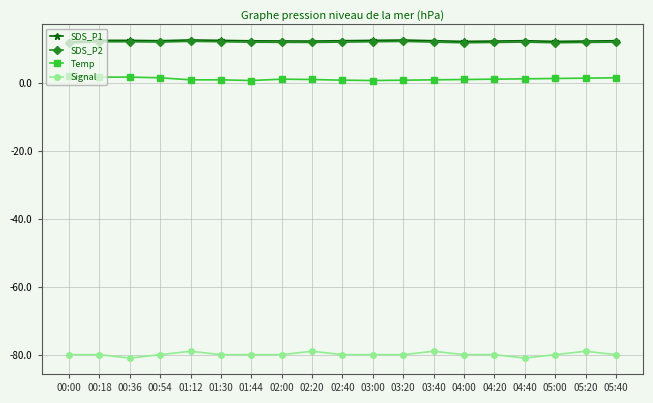

True or false: Signal and SDS_P2 cross at least once.

False